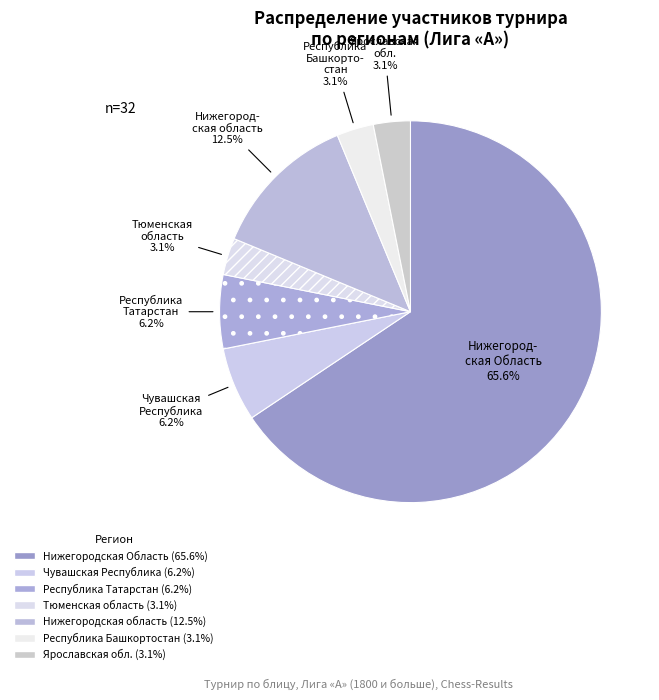

Which slice is the largest?

Нижегородская Область